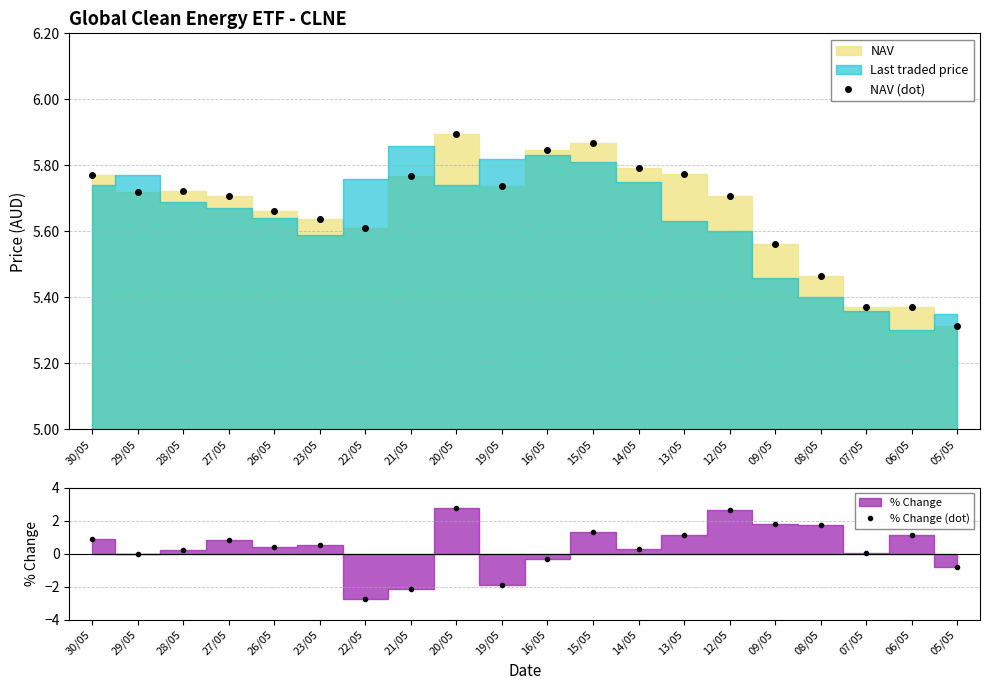

What is the label of the 3rd point from the right?

07/05